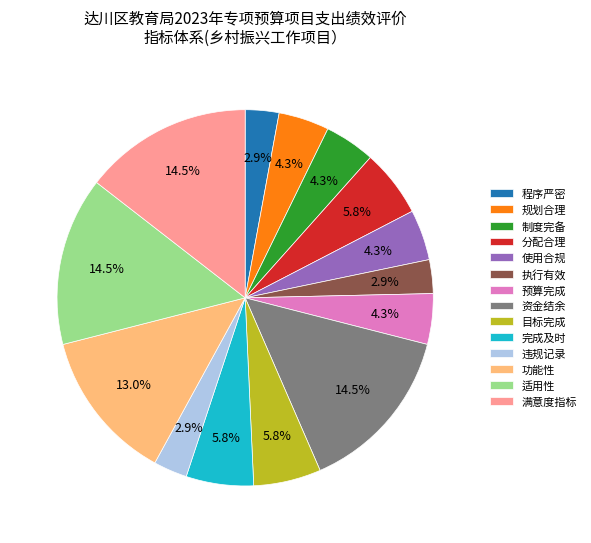

How much of the chart is everything except 预算完成?

95.7%